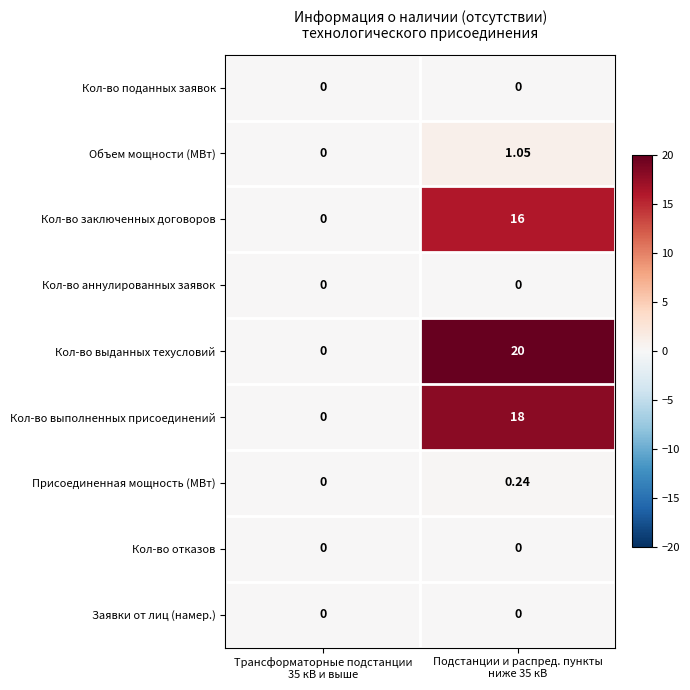

Which series has the largest range (max minus min)?

Кол-во выданных техусловий